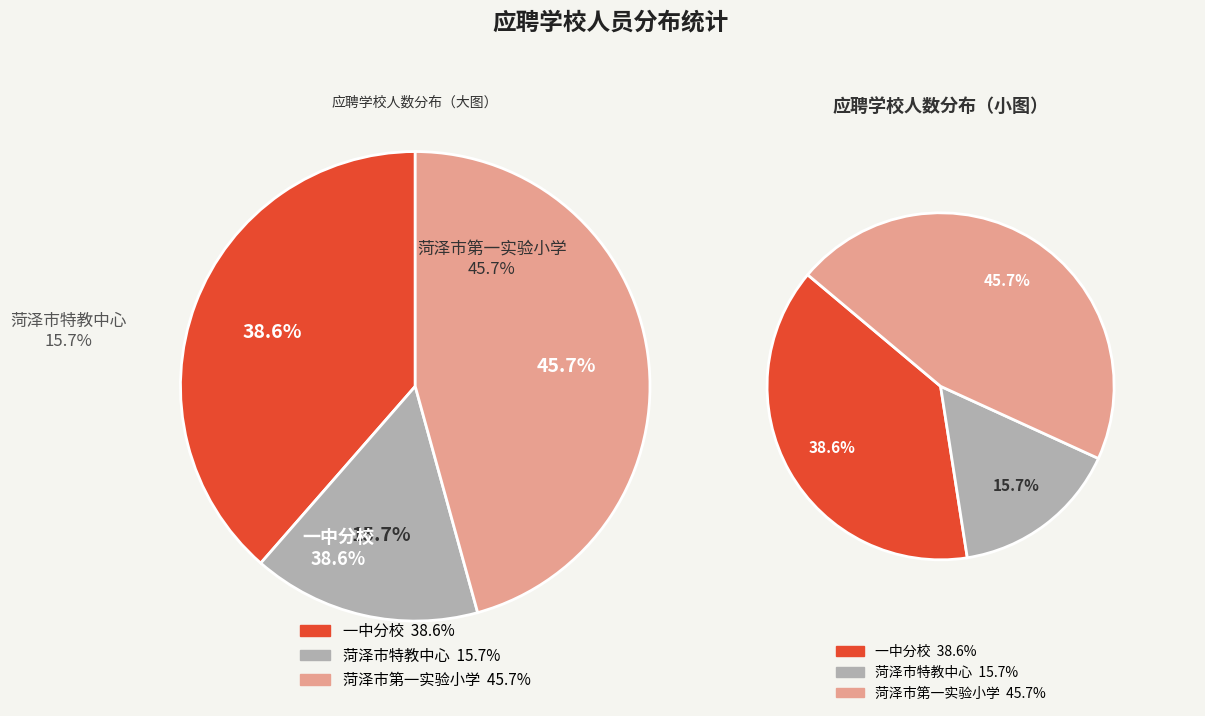

Which slice is the smallest?

菏泽市特教中心